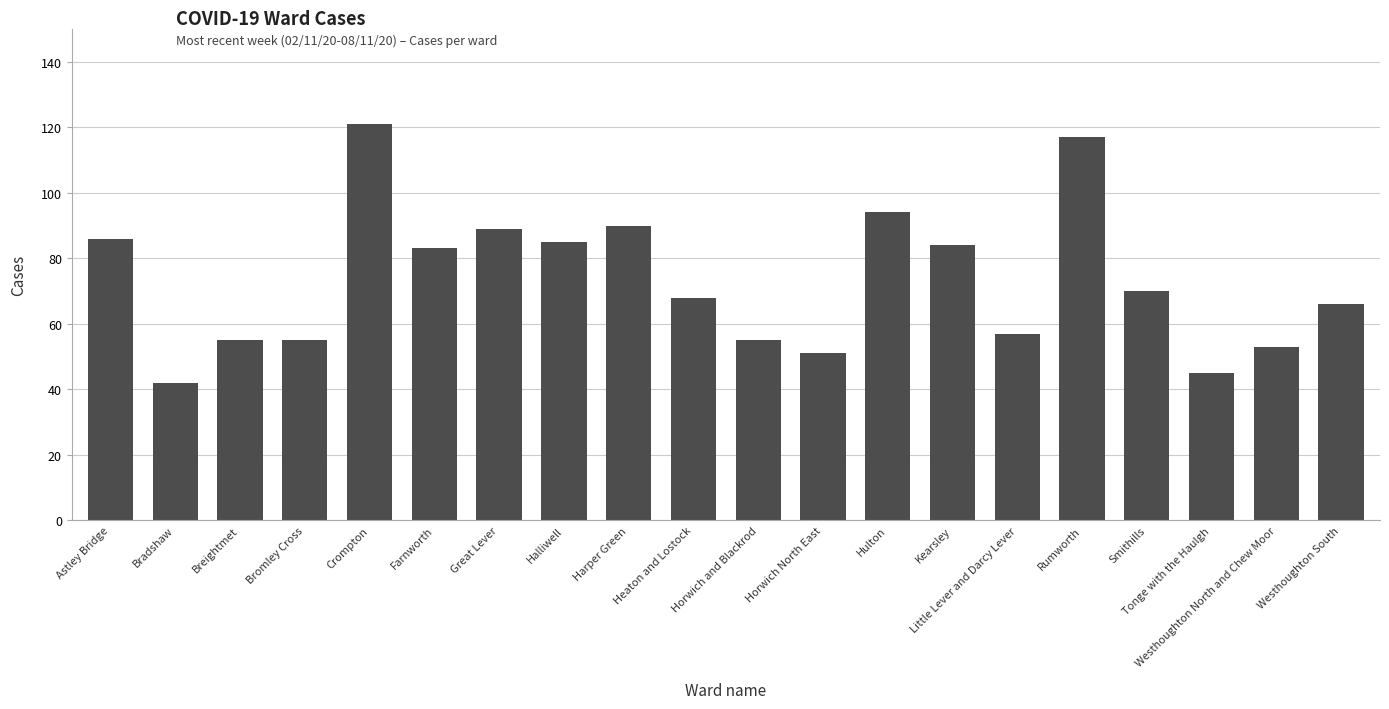

Which category has the highest value across all series?

Crompton